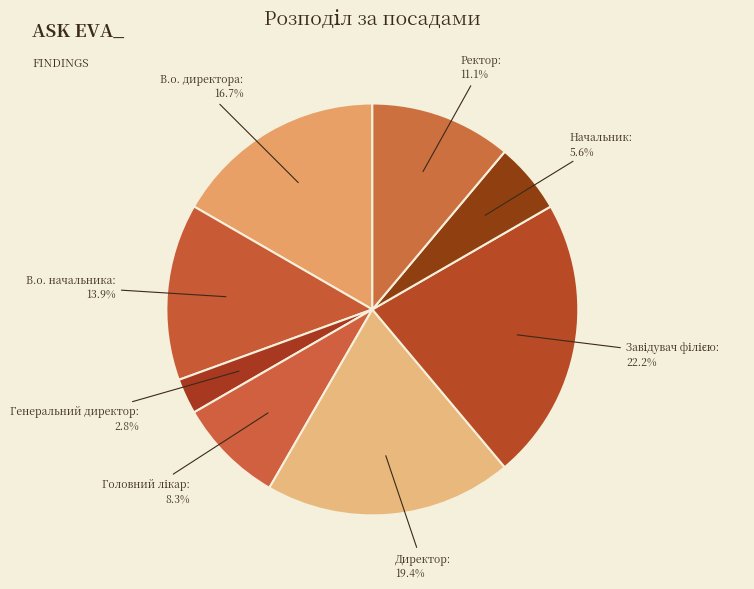

The В.о. начальника slice represents 19% of the pie. True or false?

False